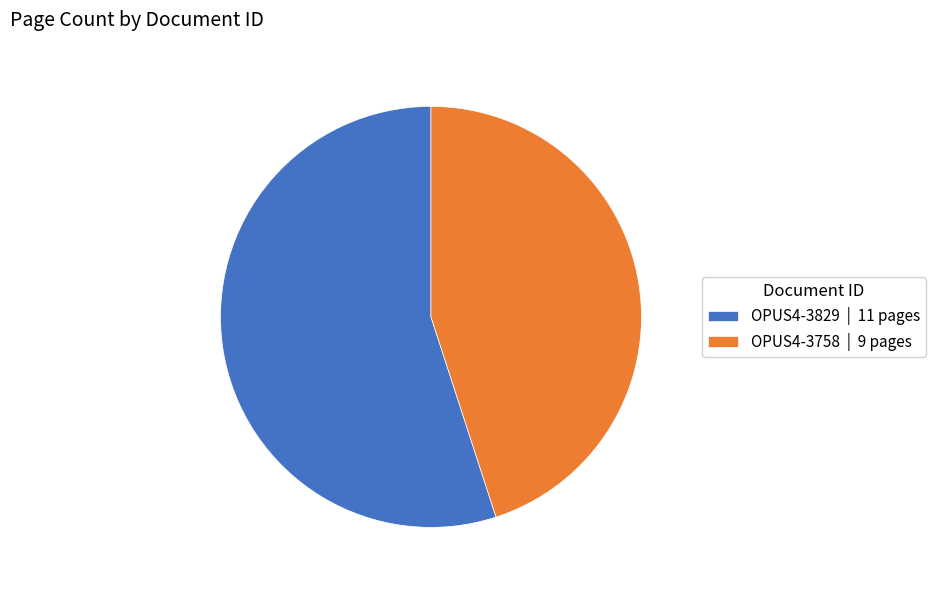

Which has a higher value, OPUS4-3829 | 11 pages or OPUS4-3758 | 9 pages?

OPUS4-3829 | 11 pages